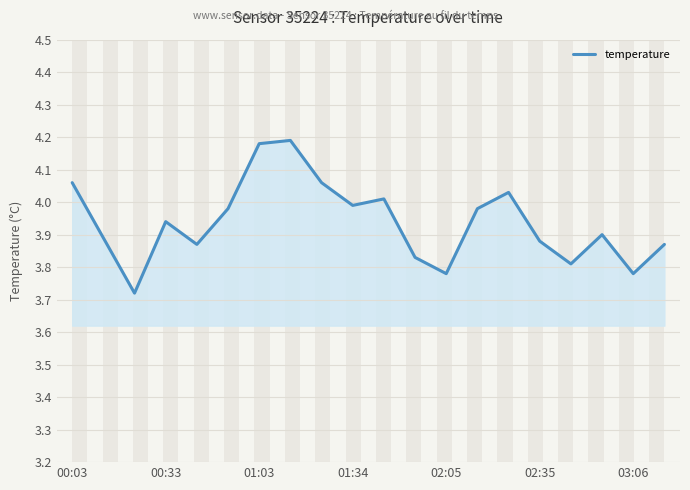

True or false: the data has more than 0 interior local peaks.

True